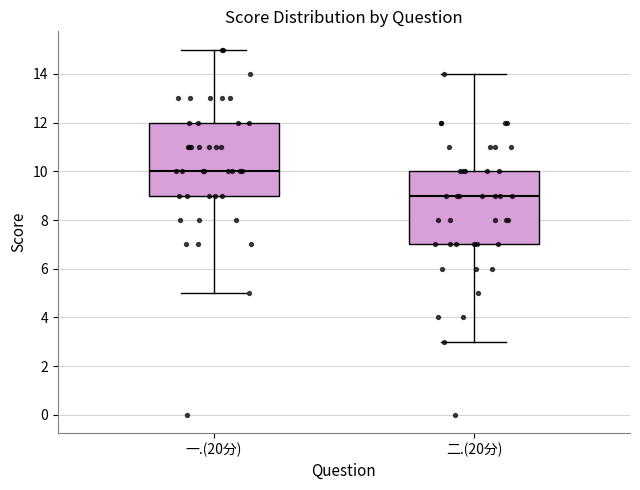

Reading left to right, transcribe this box plot: for each box, give where its median line is, the range the box spans, and where its two whiskers end, as read against the y-axis. The values are not printed on the chart, so give them approximately, as read against the axis.

一.(20分): median 10, box 9 to 12, whiskers 5 to 15
二.(20分): median 9, box 7 to 10, whiskers 3 to 14